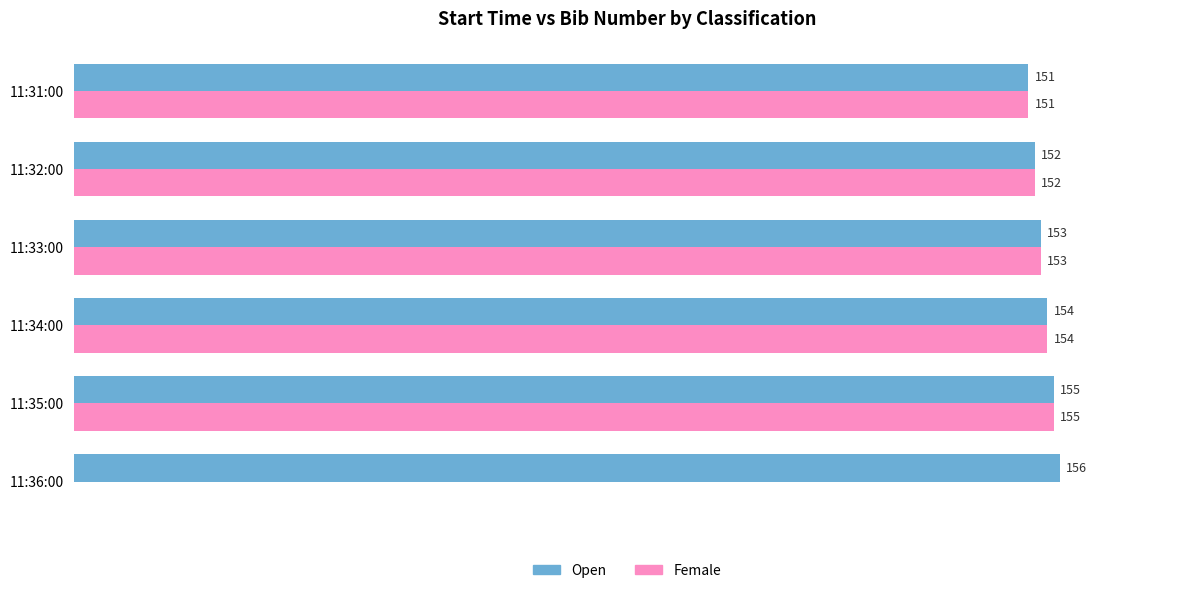

Which label corresponds to the largest value in the chart?

11:36:00